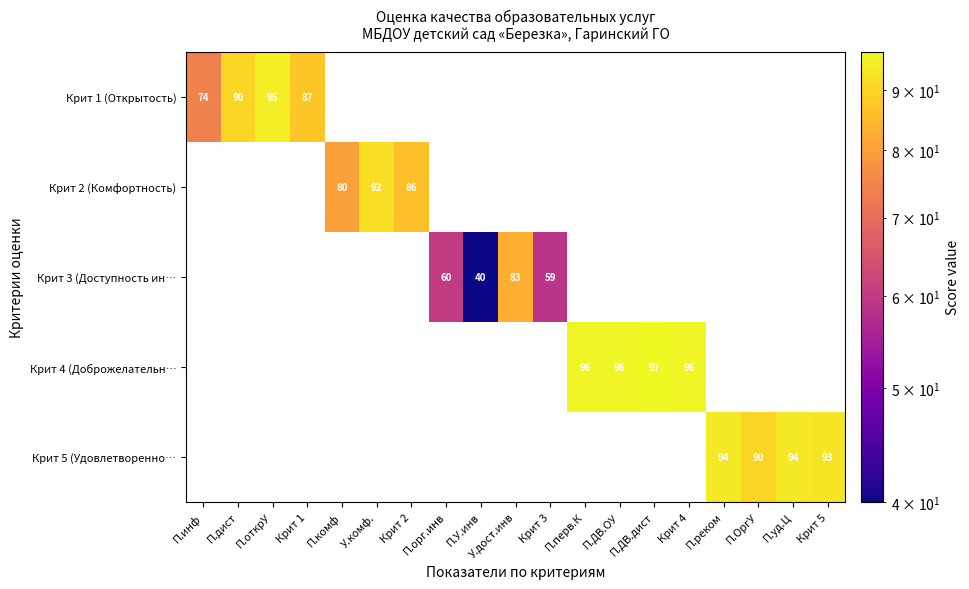

The value of Крит 3 (Доступность ин… at П.орг.инв is 106.9. True or false?

False